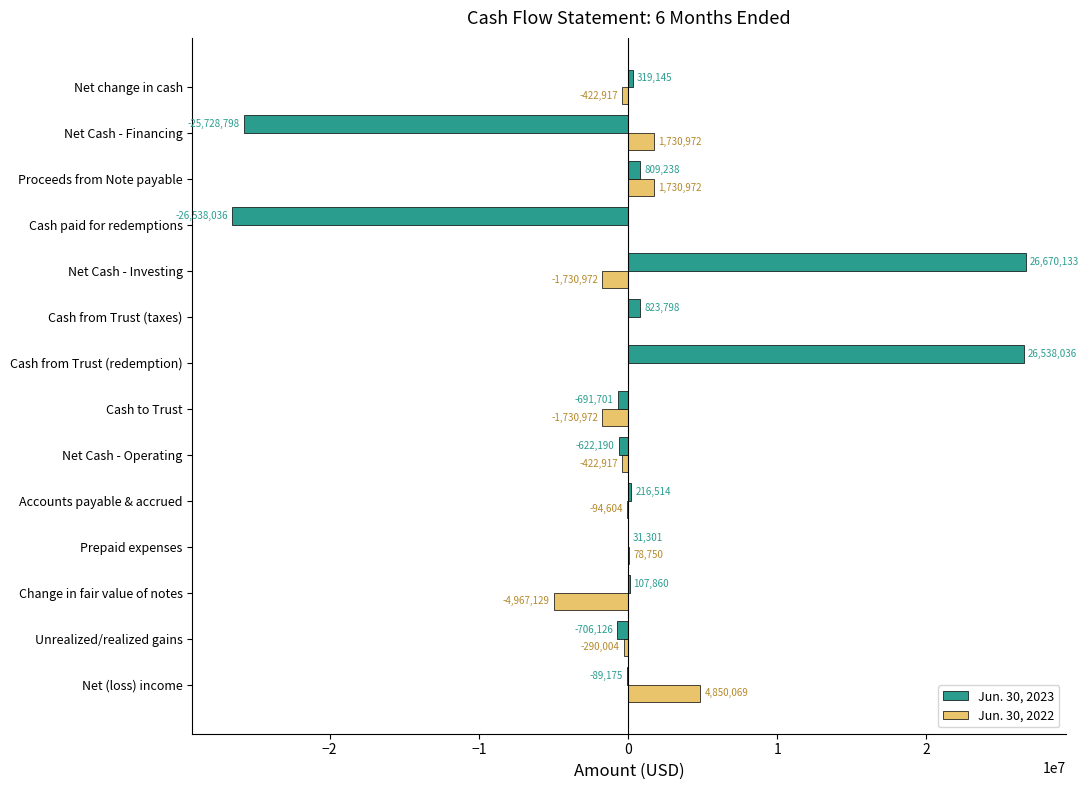

Is it true that Jun. 30, 2023 equals 31301 at Prepaid expenses?

True